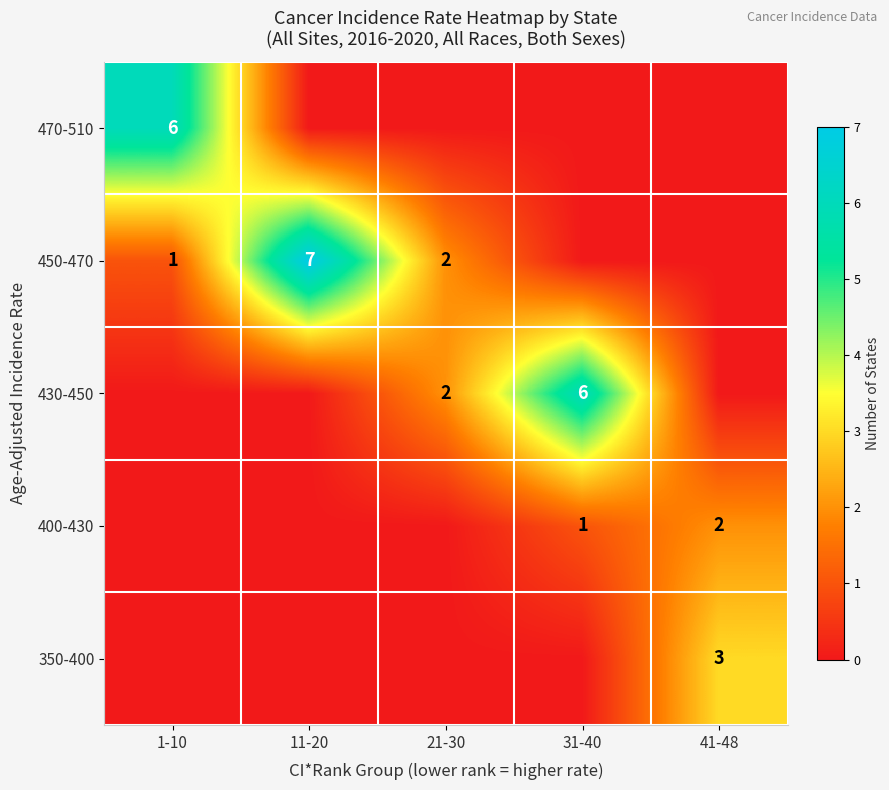

What is the sum of the 450-470 values at 11-20 and 1-10?

8